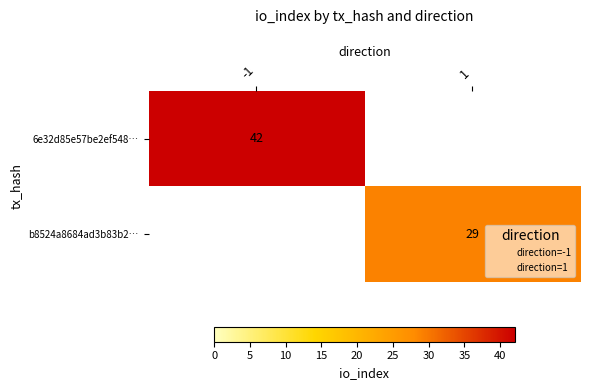

Count the number of categories in the chart.

2